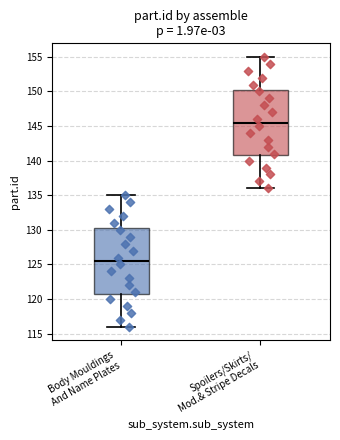

Reading left to right, read every box against the y-axis: the position of its median line, the range the box covers, and the ends of its whiskers. The values are not printed on the chart, so give them approximately, as read against the axis.

Body Mouldings And Name Plates: median 125.5, box 121.0 to 130.5, whiskers 116.0 to 135.0
Spoilers/Skirts/ Mod.& Stripe Decals: median 145.5, box 141.0 to 150.5, whiskers 136.0 to 155.0